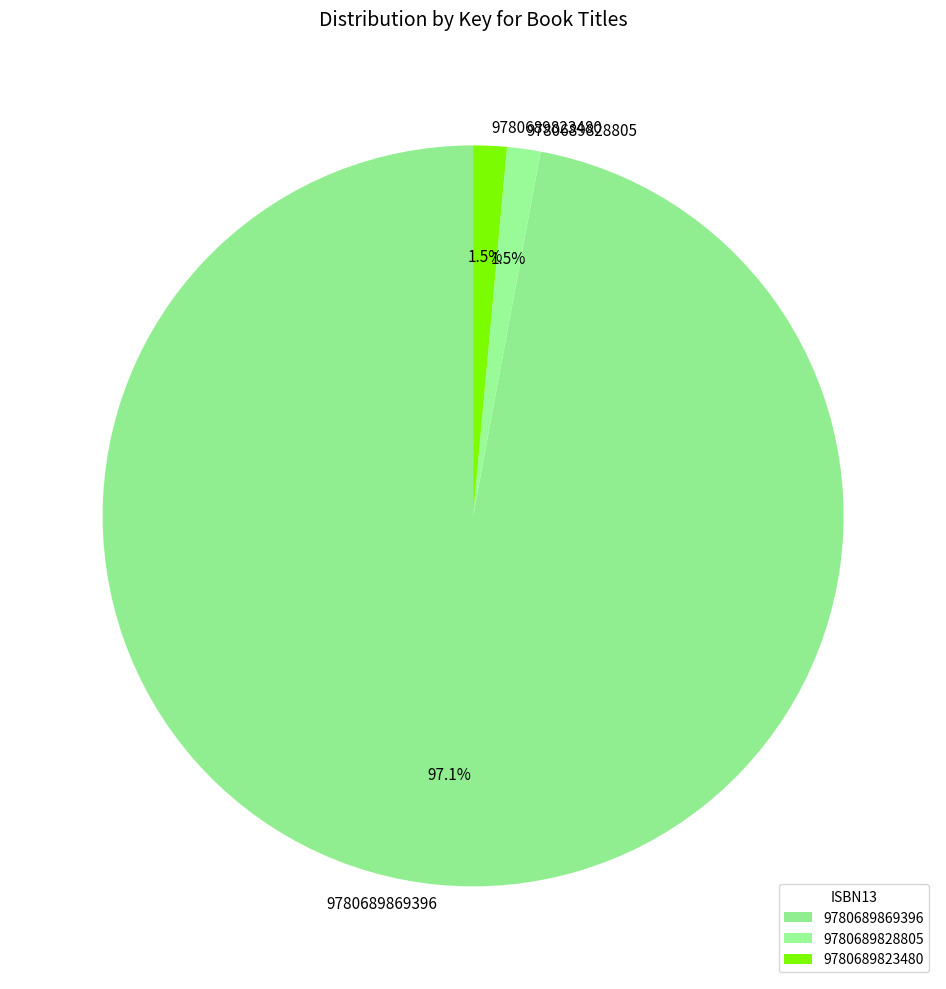

The 9780689828805 slice represents 12% of the pie. True or false?

False